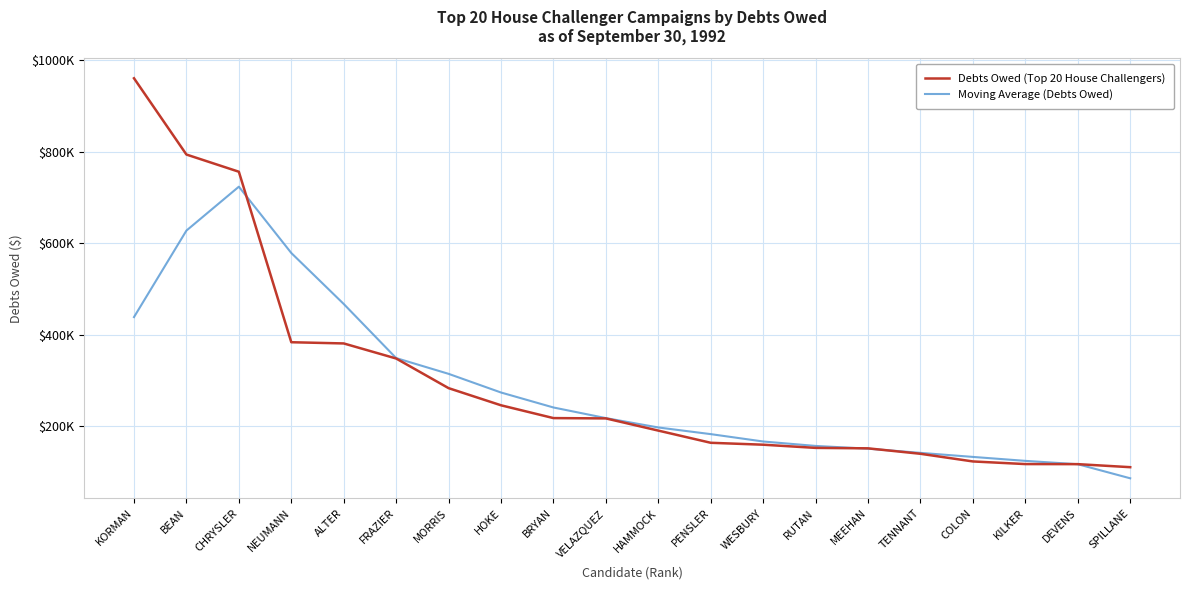

What are all the series names shown in the legend?

Debts Owed (Top 20 House Challengers), Moving Average (Debts Owed)